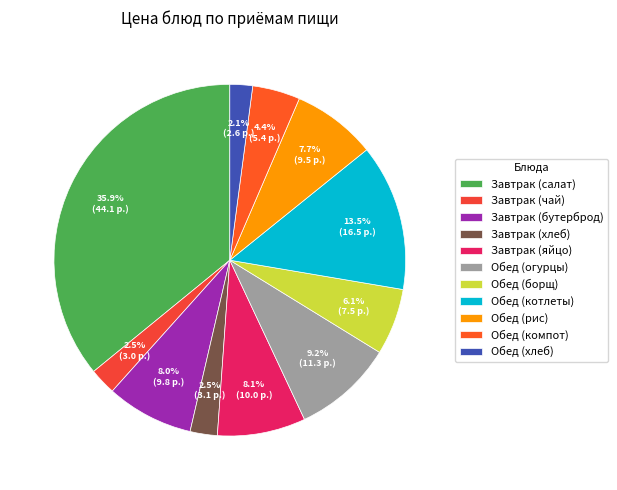

What percentage is the Завтрак (яйцо) slice, to the nearest percent?

8%